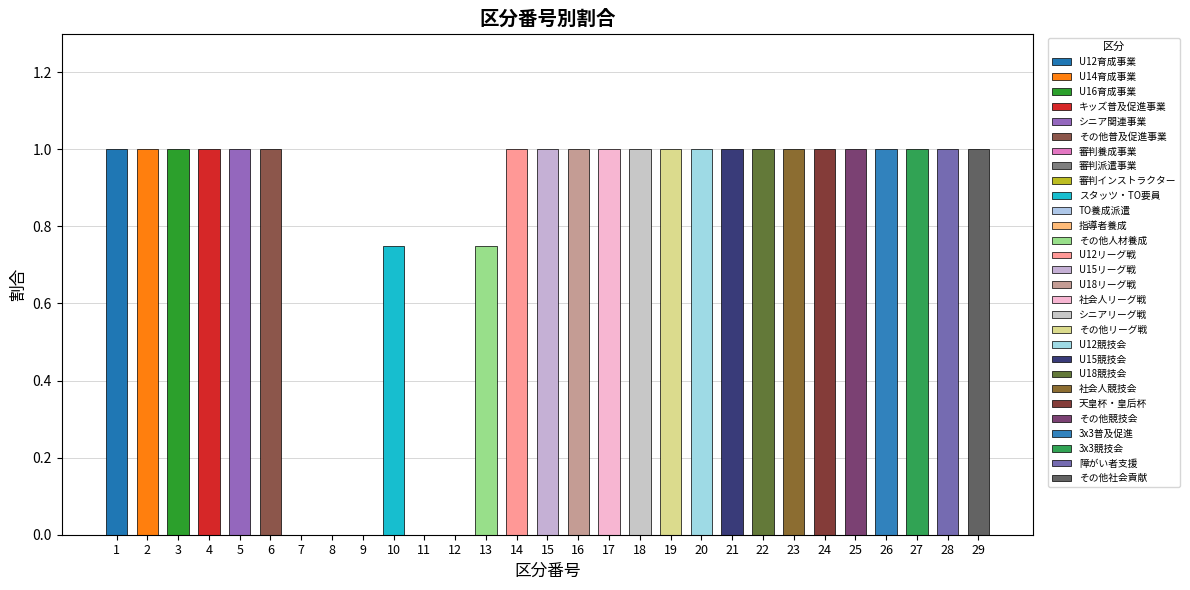

Count the U16育成事業 values in the range 0 to 1.

29